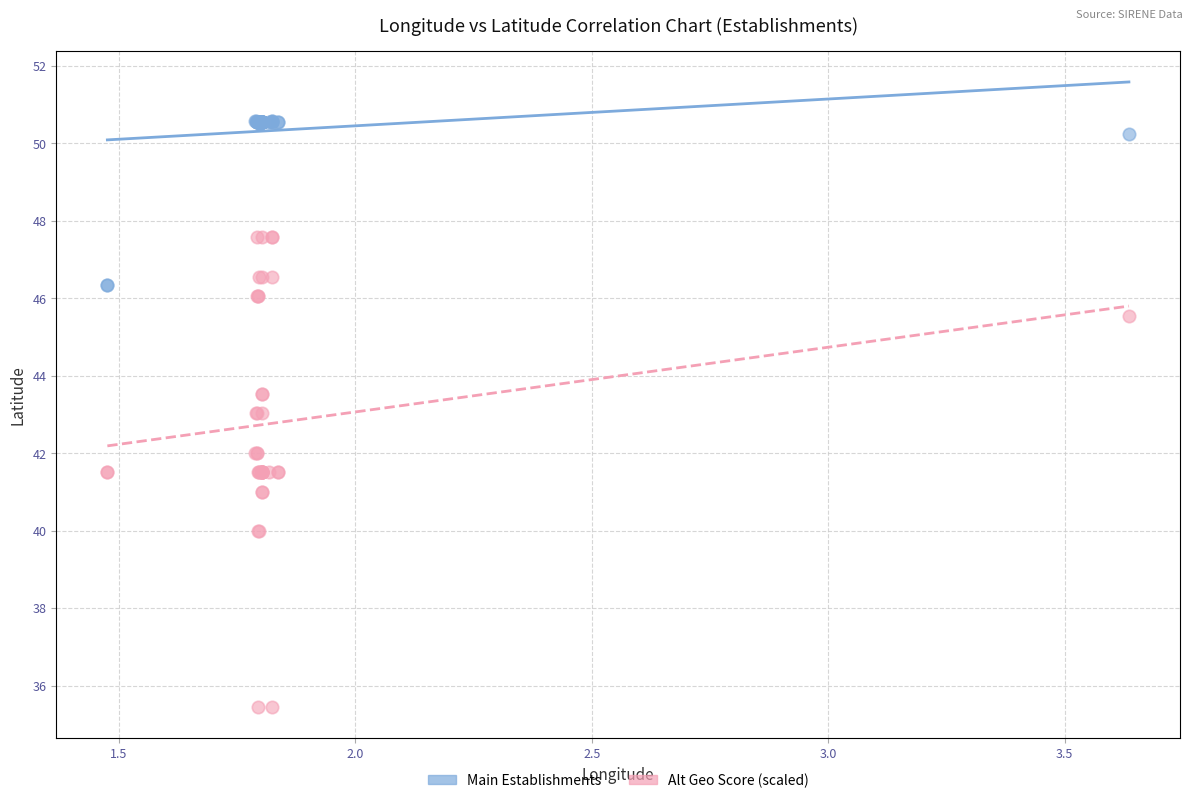

Which series has the widest spread of Y values?

Alt Geo Score (scaled)